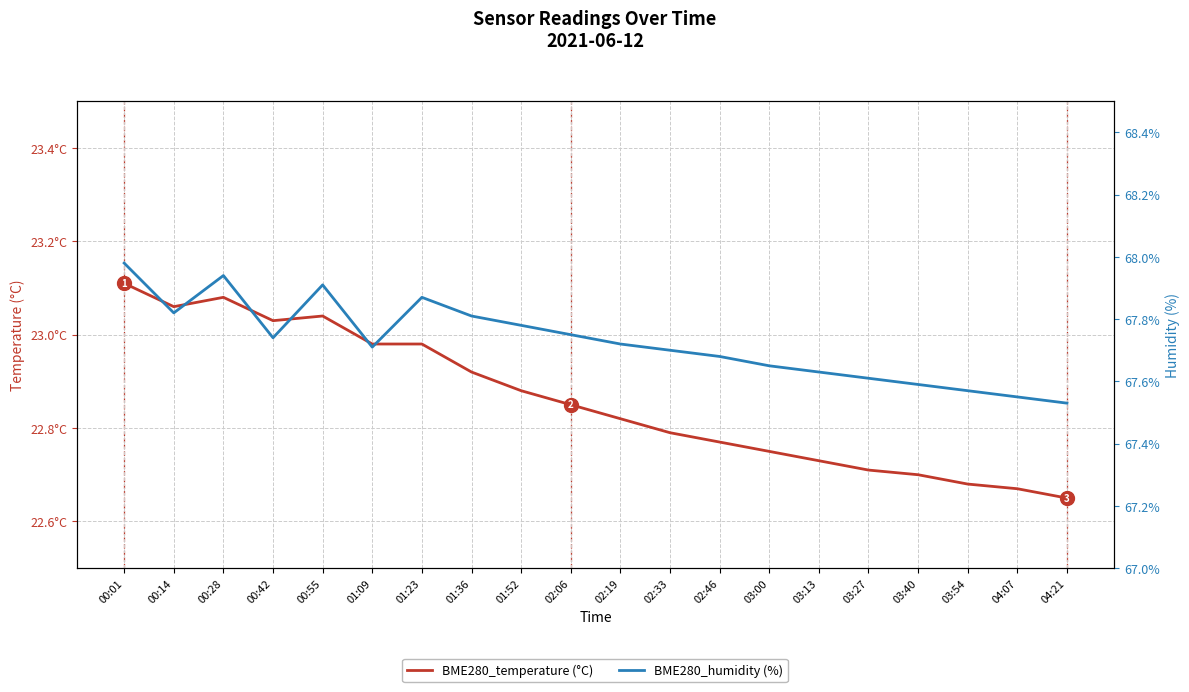

True or false: BME280_humidity has a value of 67.9 at 01:23.

True